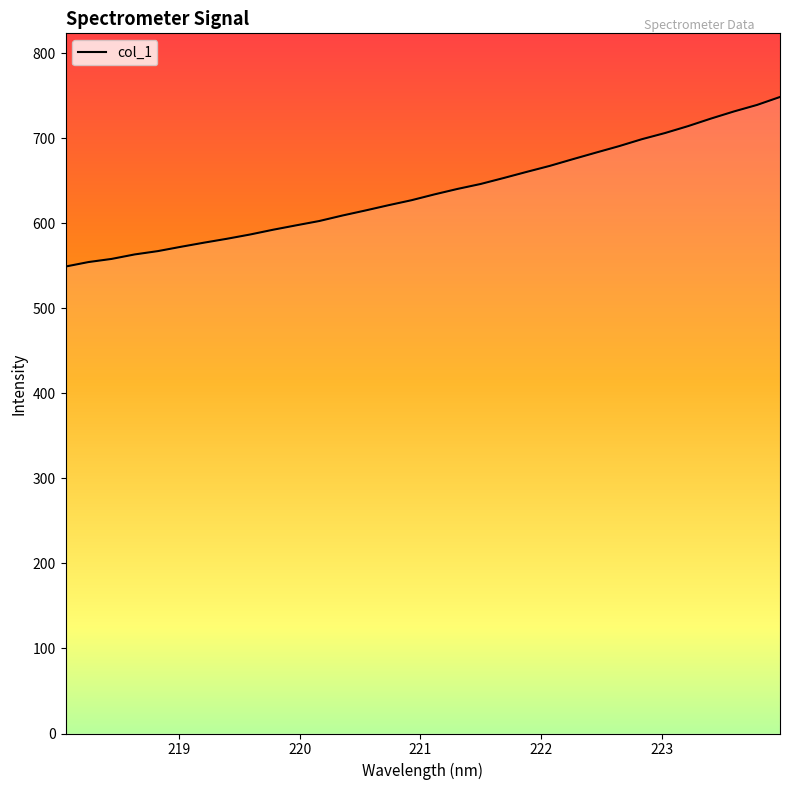

What is the maximum value shown in the chart?

748.6